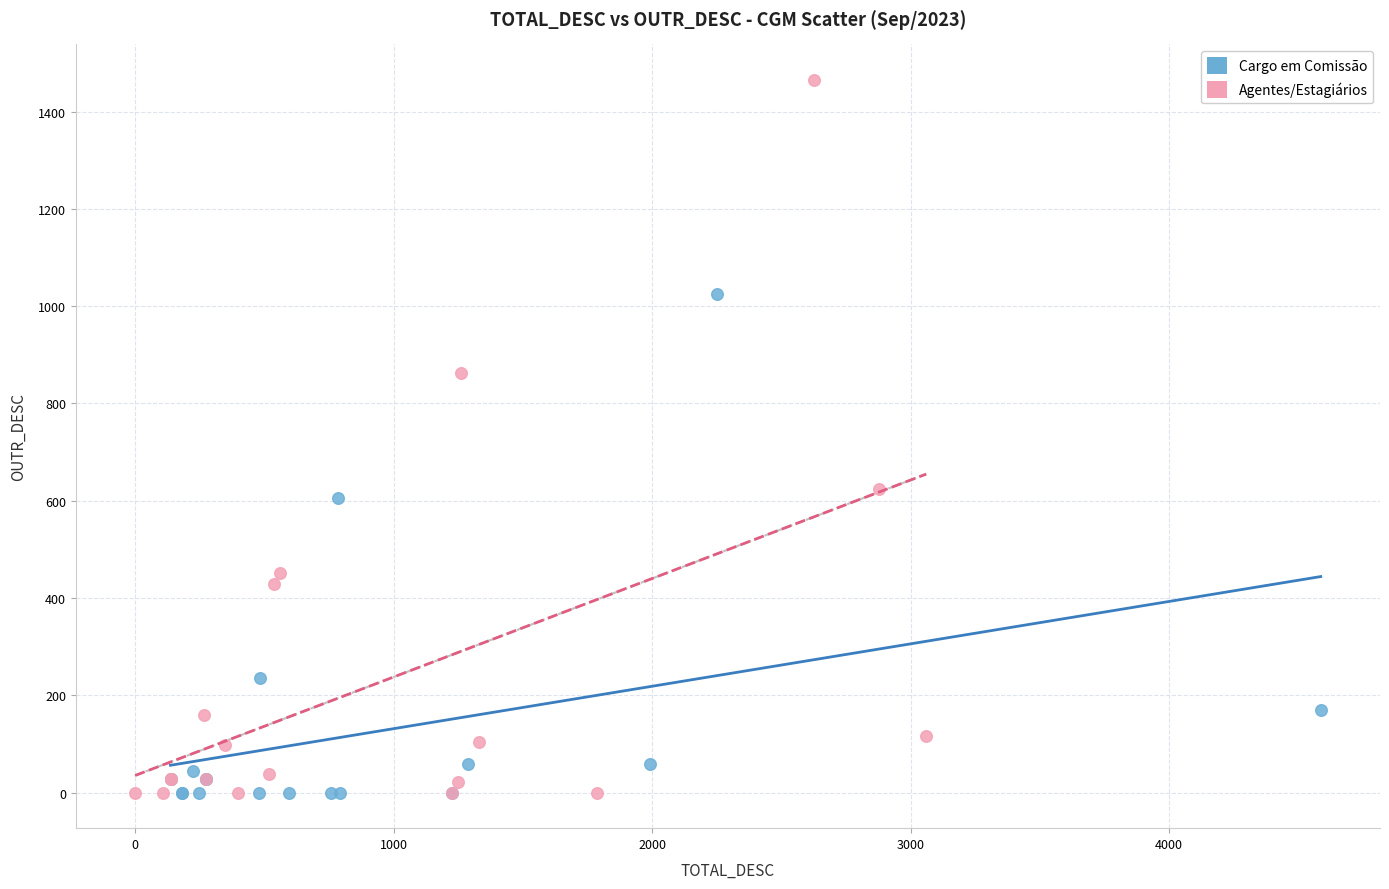

Which series has the widest spread of Y values?

Agentes/Estagiários